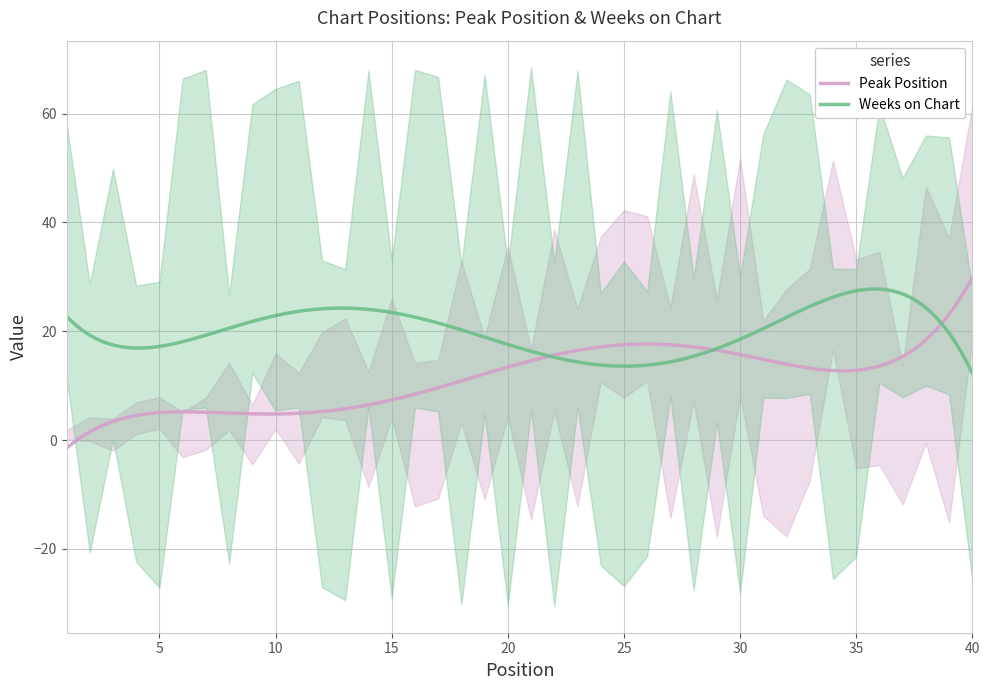

How many times do Peak Position and Weeks on Chart cross each other?

3